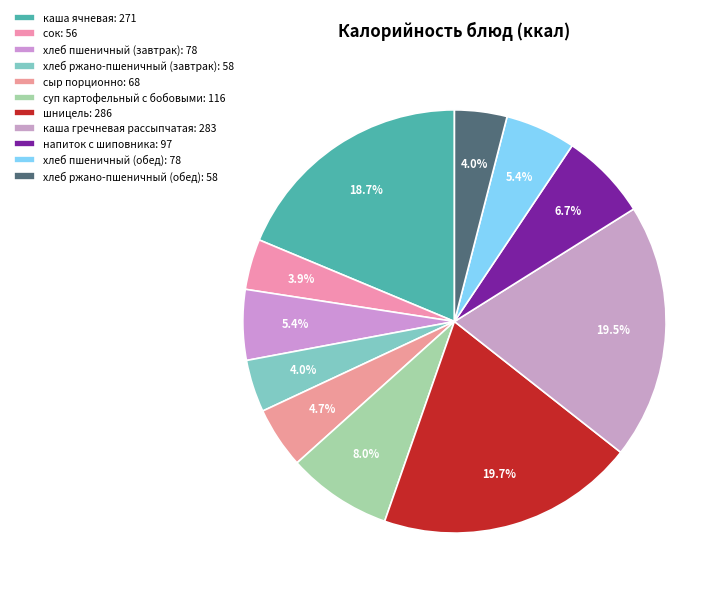

Is it true that хлеб пшеничный (обед) is 1% of the pie?

False